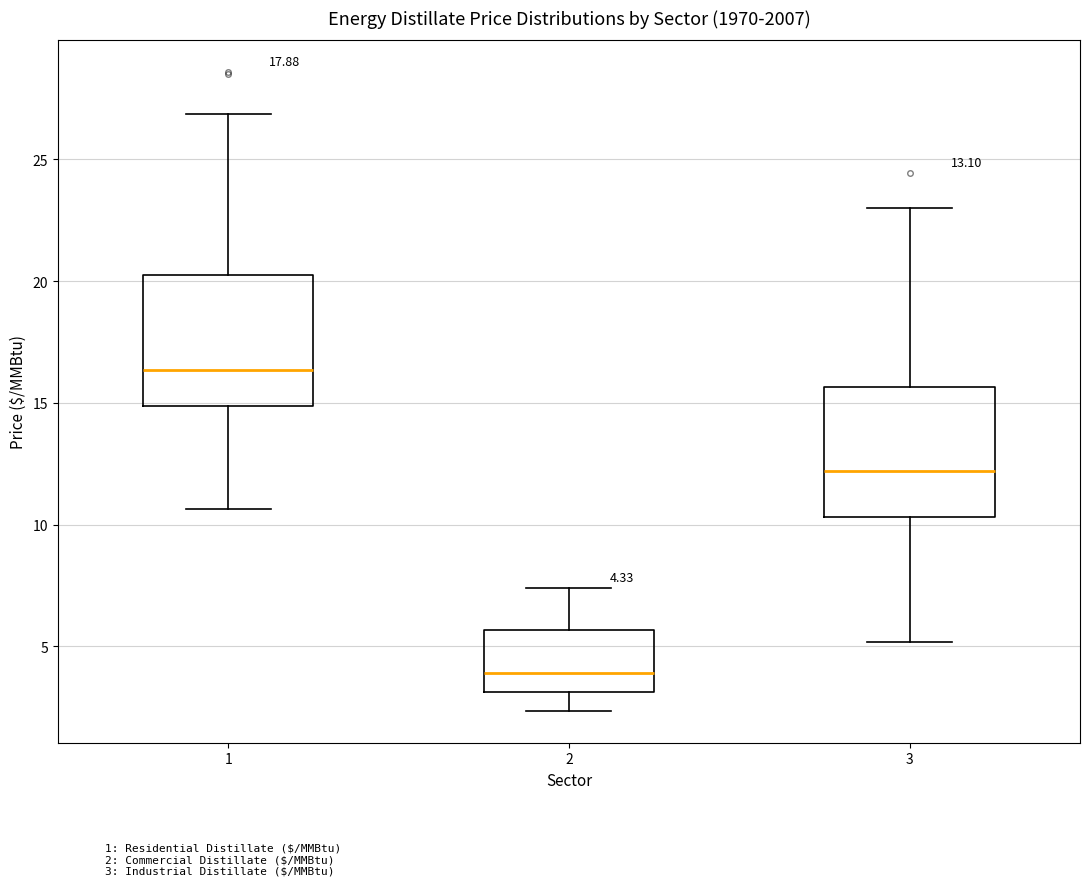

Which box has the highest median line?

1